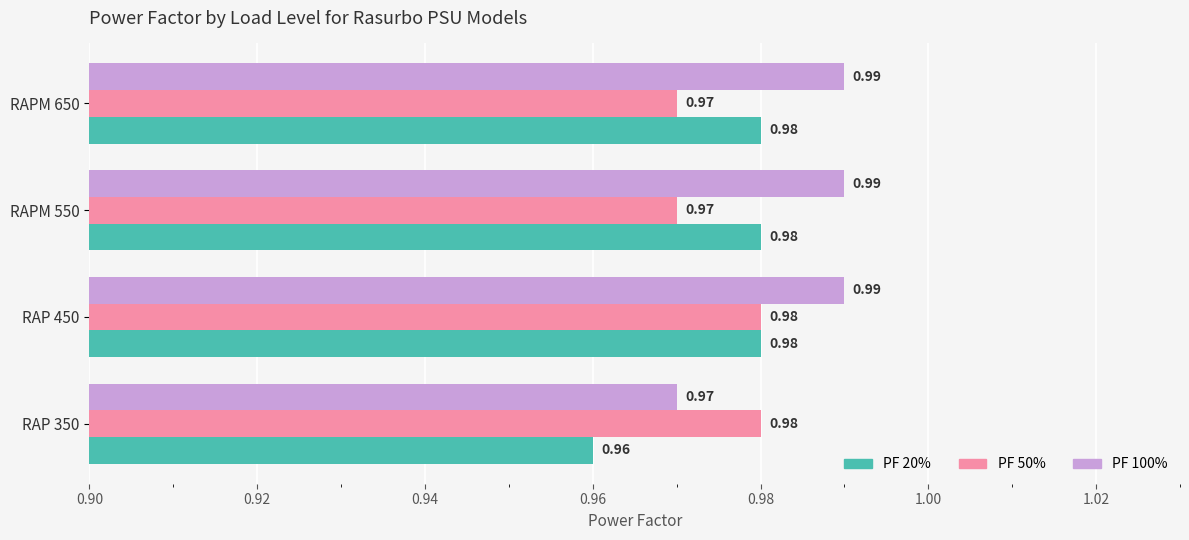

What is the sum of the PF 50% values at RAP 450 and RAP 350?

2.0